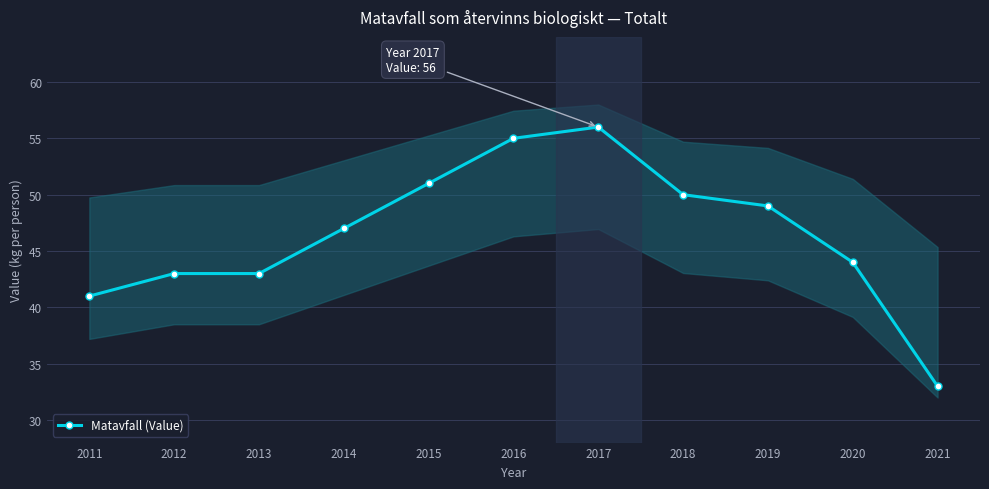

Reading left to right, transcribe all the data shown in this chart.

2011=41	2012=43	2013=43	2014=47	2015=51	2016=55	2017=56	2018=50	2019=49	2020=44	2021=33